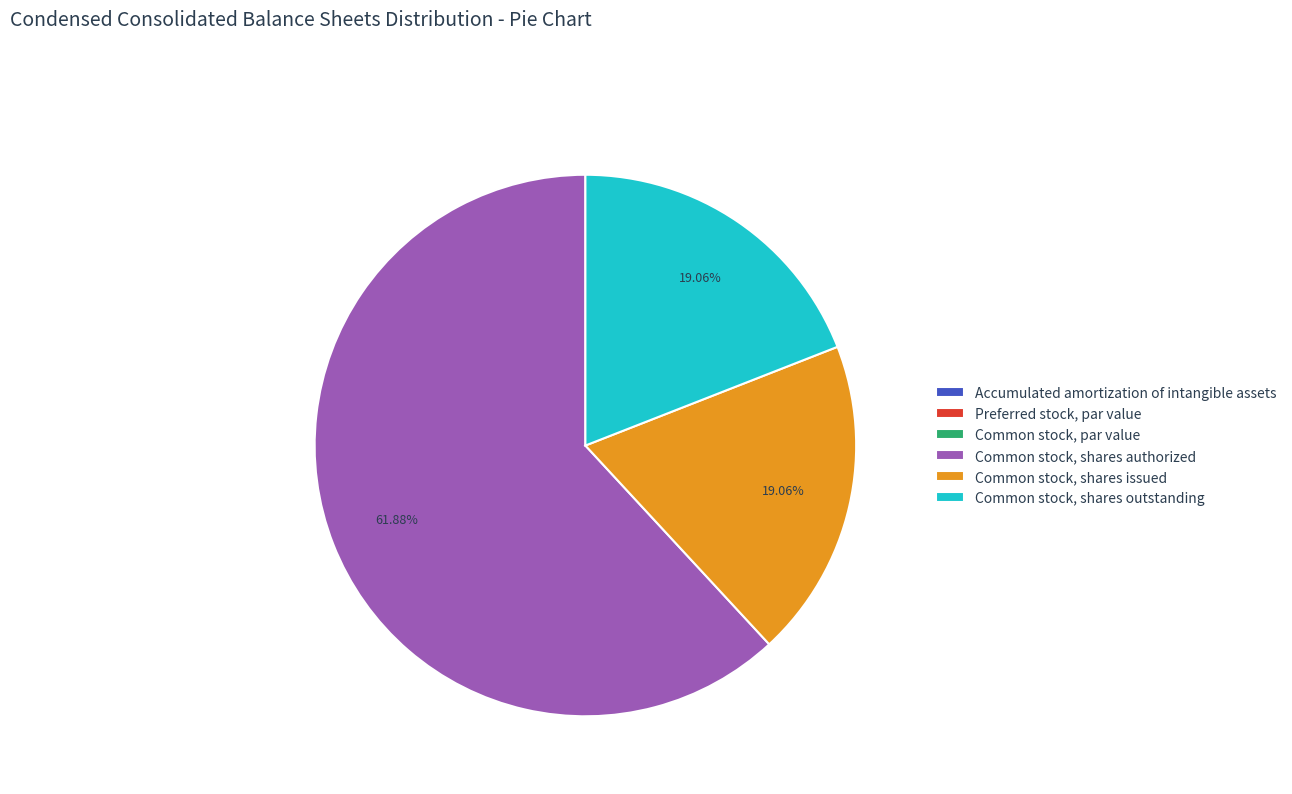

To the nearest percent, what portion does Common stock, shares issued represent?

19%